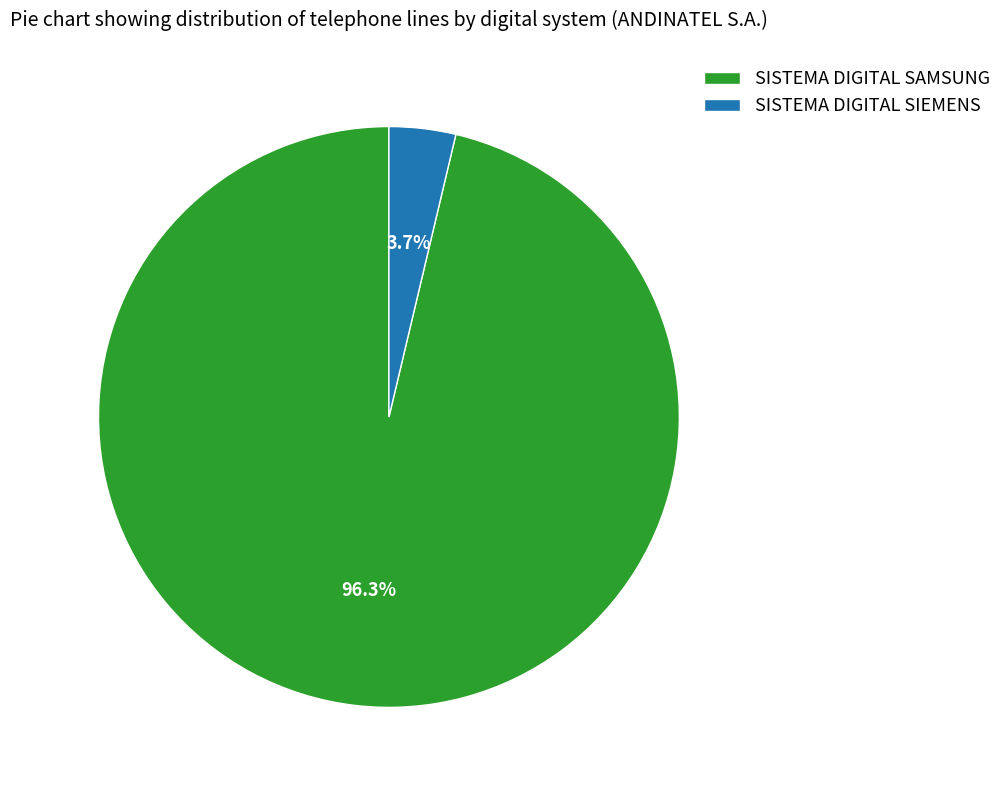

To the nearest percent, what is the combined percentage of SISTEMA DIGITAL SIEMENS and SISTEMA DIGITAL SAMSUNG?

100%